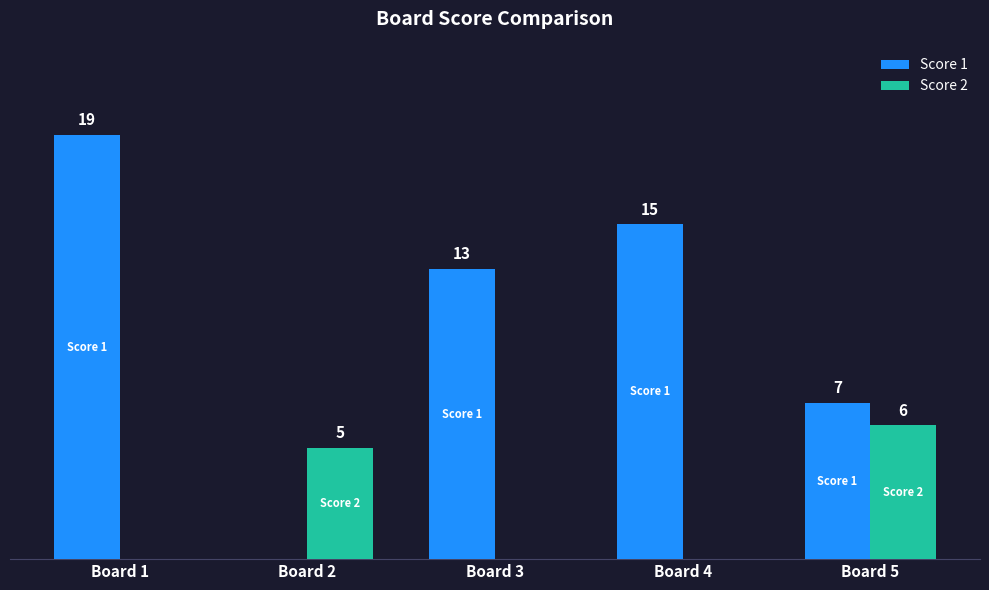

At which category is the sum across all series the highest?

Board 1